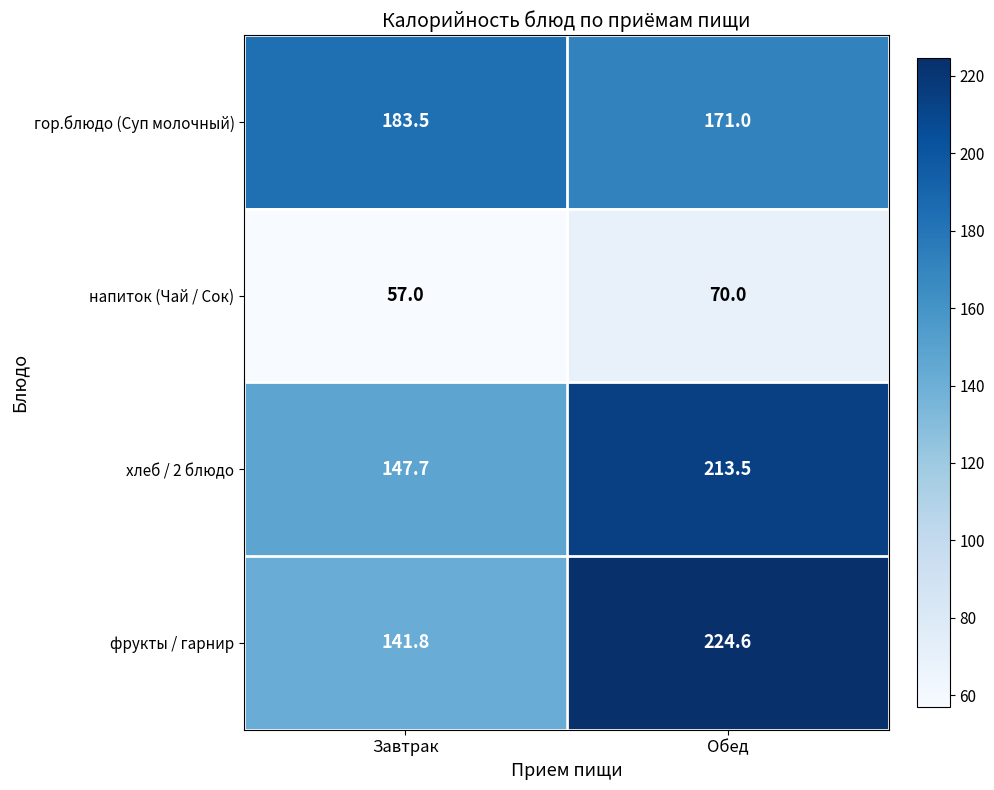

Where is хлеб / 2 блюдо nearest to the value 180?

Завтрак